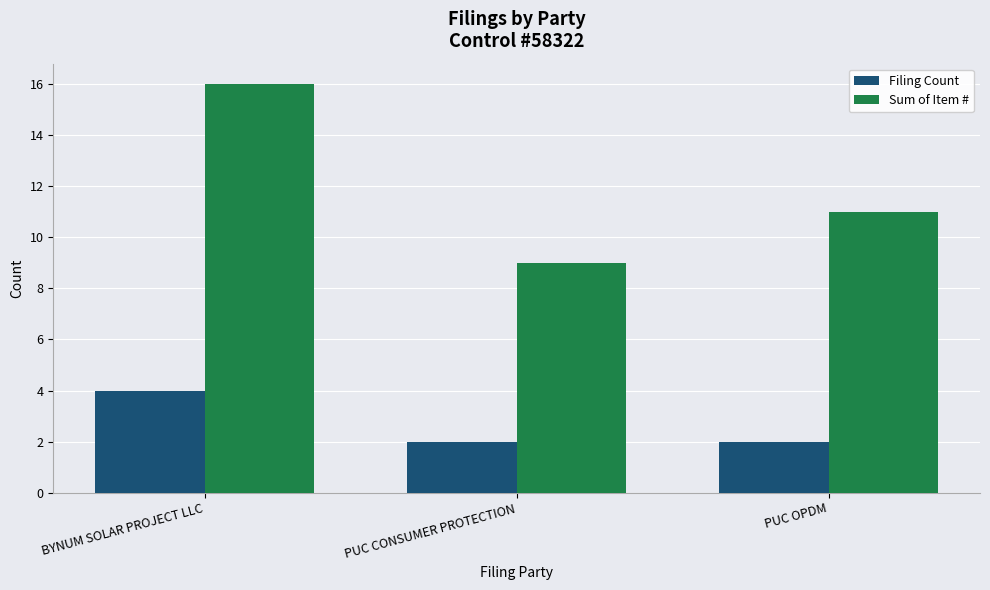

The Filing Count series shows 2 at PUC CONSUMER PROTECTION. True or false?

True